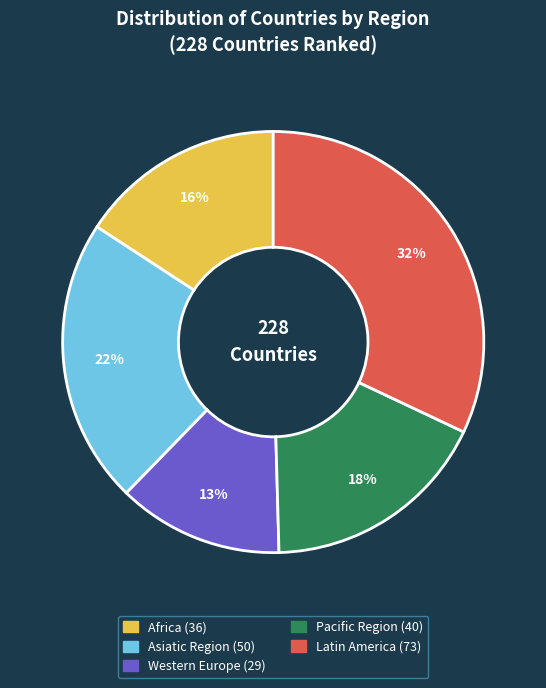

True or false: Western Europe accounts for 13% of the total.

True